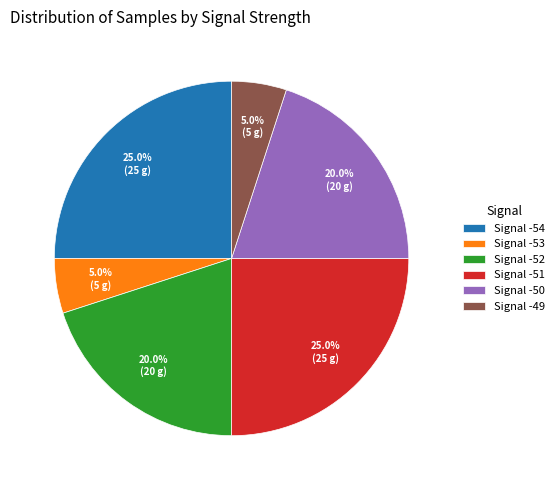

What is the ratio of the value at Signal -49 to the value at Signal -53?

1.0